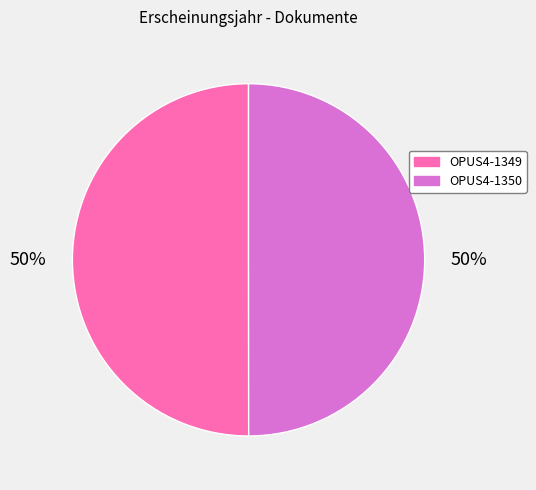

What percentage is the OPUS4-1349 slice, to the nearest percent?

50%